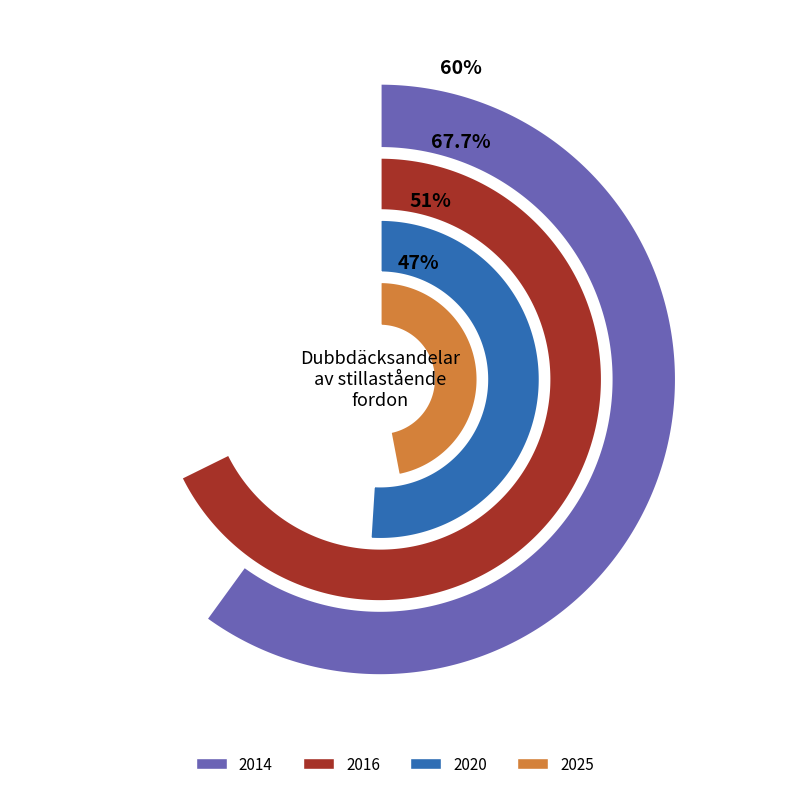

Which category has the biggest portion of the pie?

2016